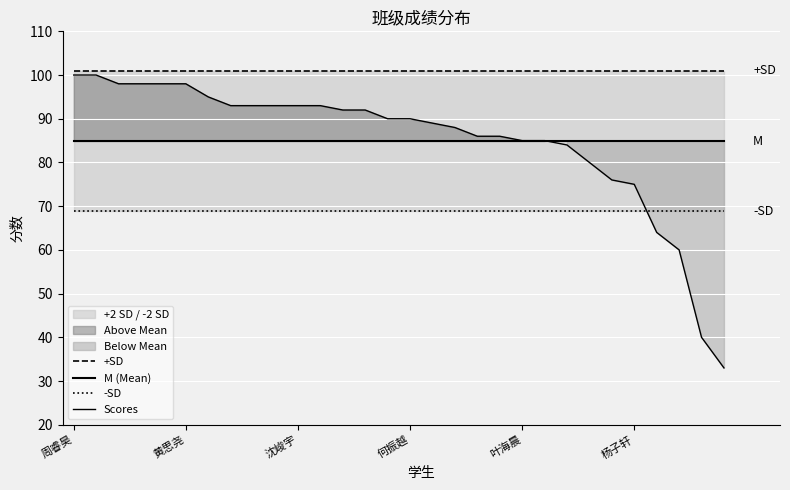

What is the sum of the Scores values at 23 and 17?

168.0